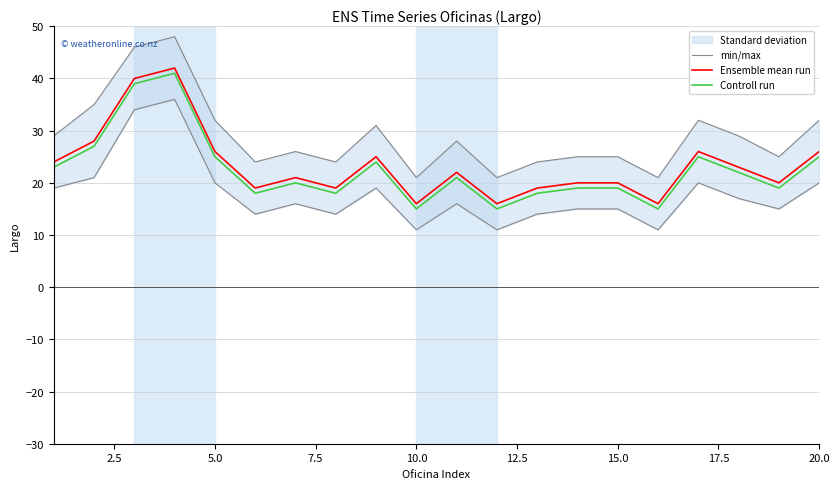

Rank the series by their average value, from lowest to highest.

Controll run, Ensemble mean run, min/max